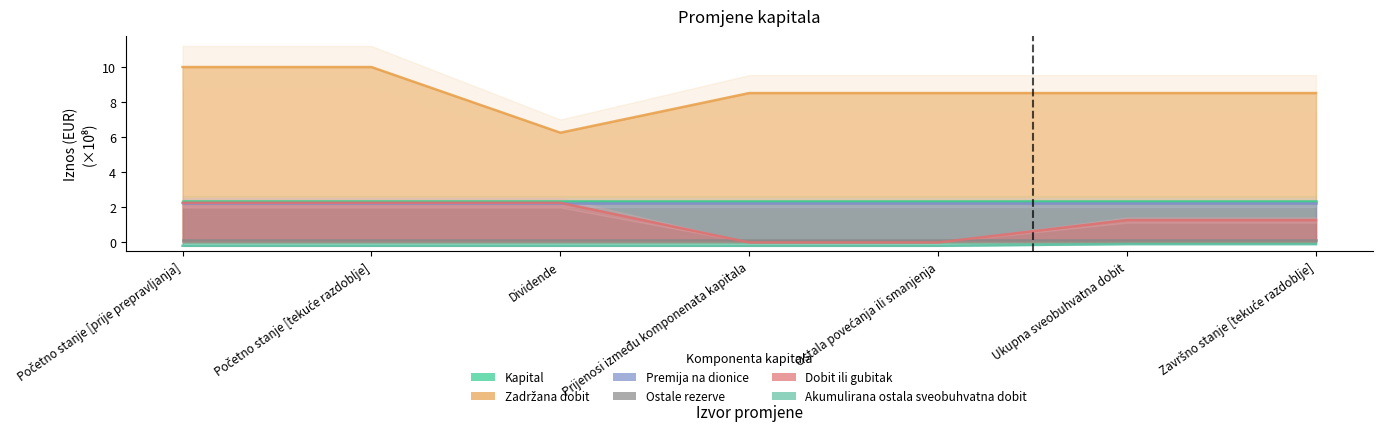

True or false: Zadržana dobit has a value of 8.5 at Završno stanje [tekuće razdoblje].

True